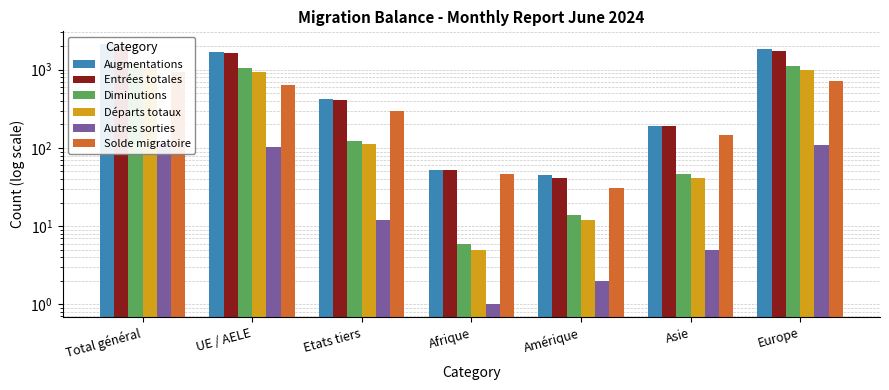

Does the chart contain any negative values?

No